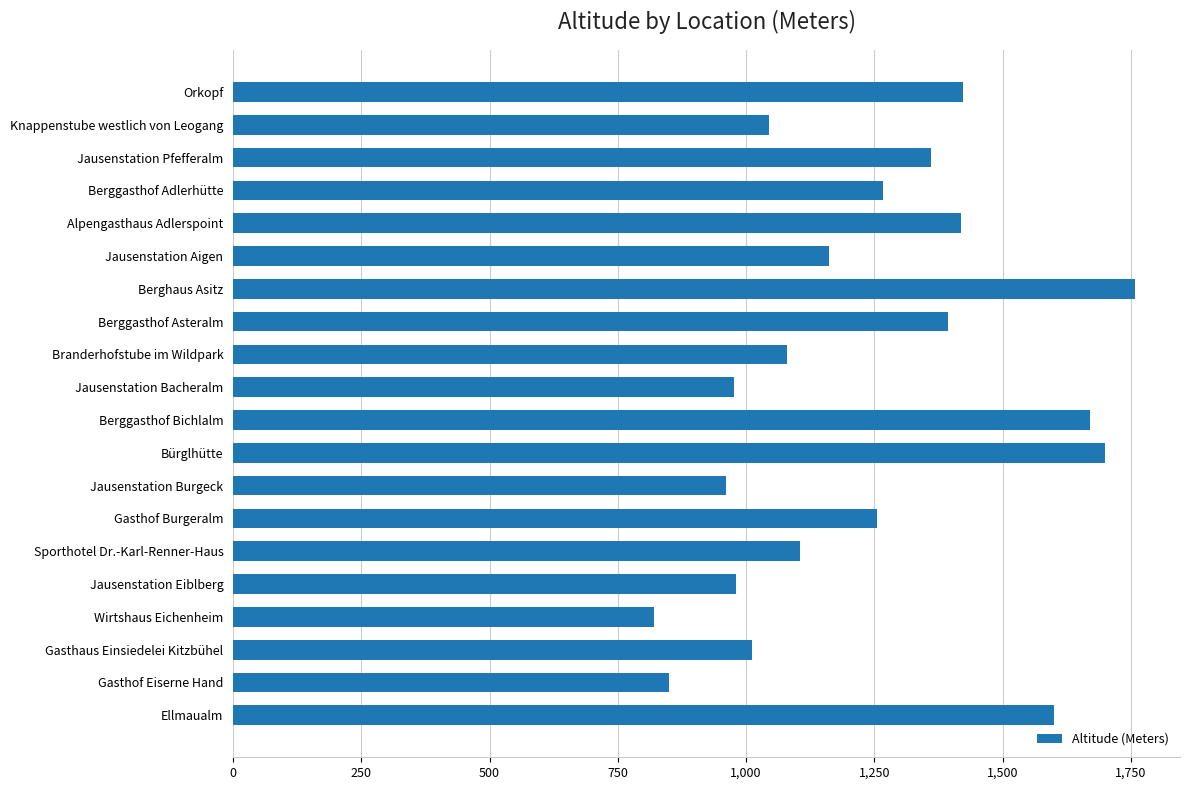

The value at Jausenstation Burgeck is 960. True or false?

True